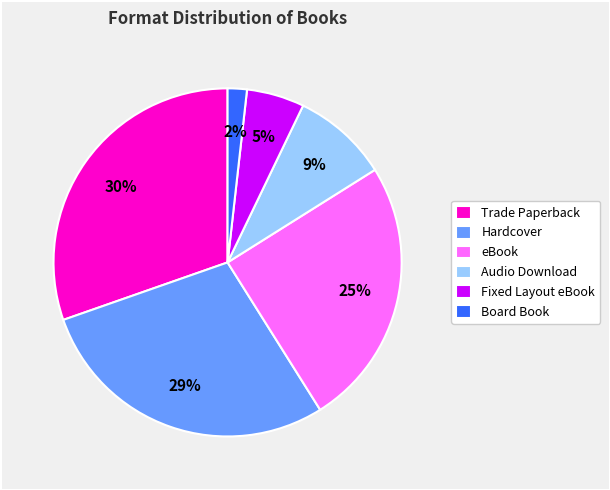

What percentage is the Board Book slice, to the nearest percent?

2%